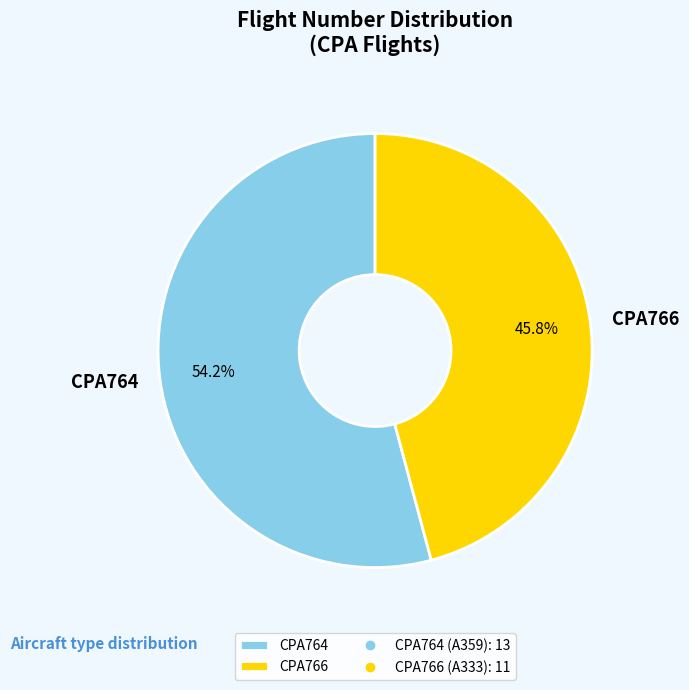

To the nearest percent, what is the combined percentage of CPA766 and CPA764?

100%